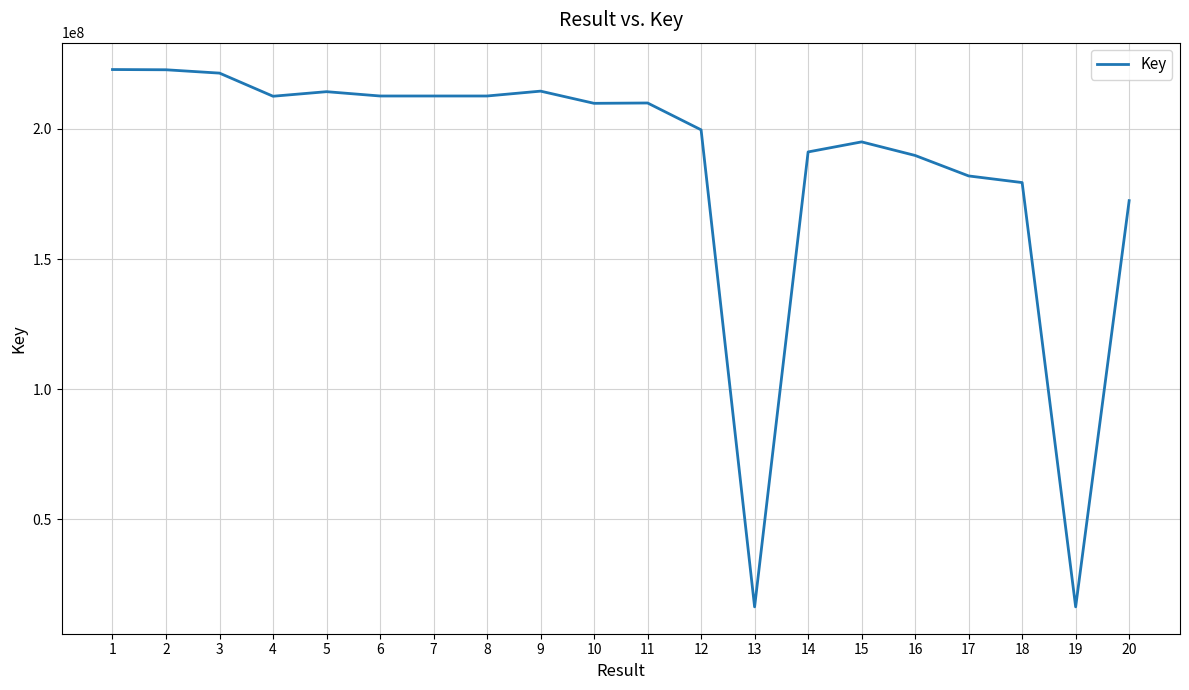

What is the difference between the values at 20 and 5?

41870109